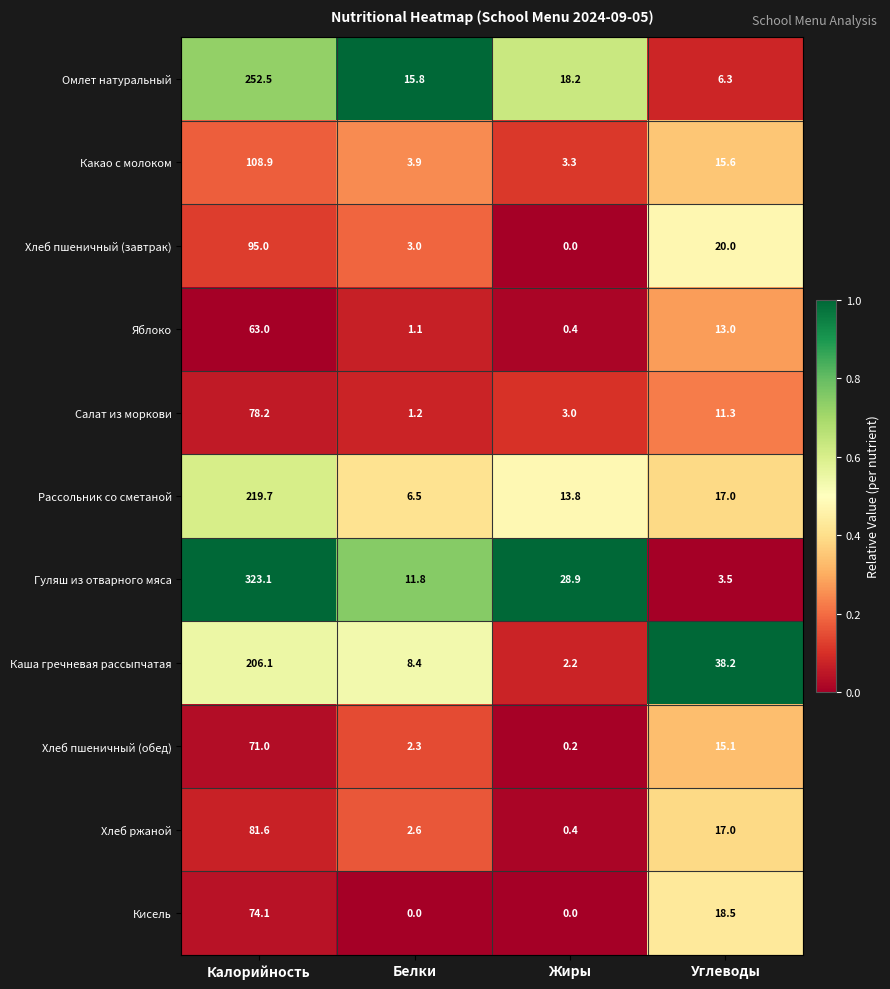

At how many categories does at least one series exceed 0?

4